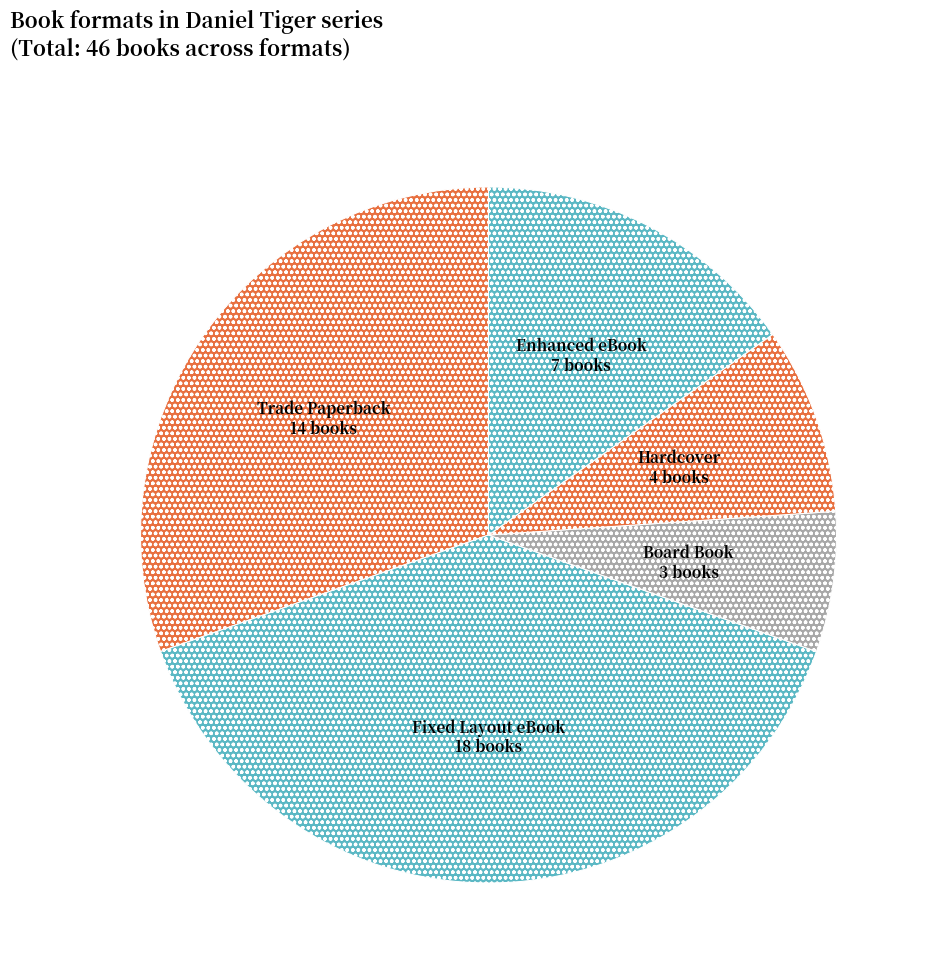

Count the number of slices in the pie.

5